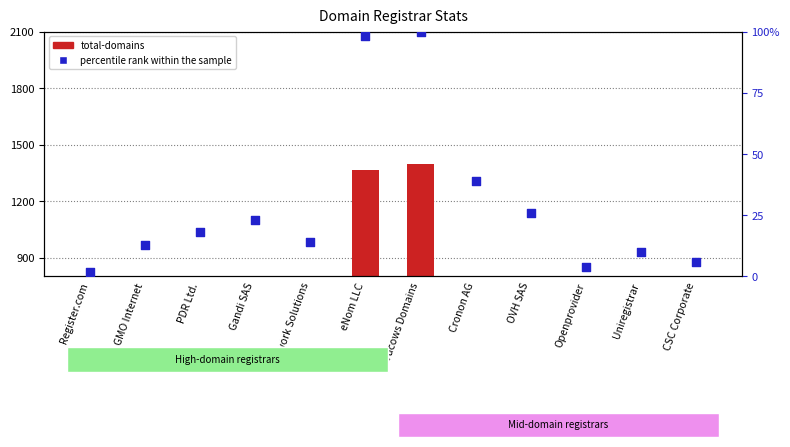

What are all the series names shown in the legend?

total-domains, percentile rank within the sample